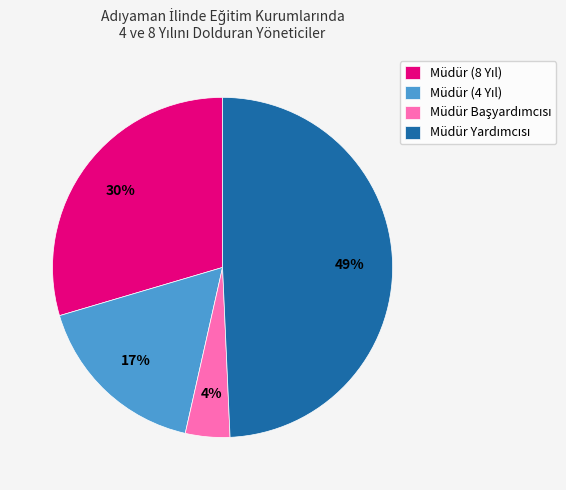

How many segments does this pie chart have?

4